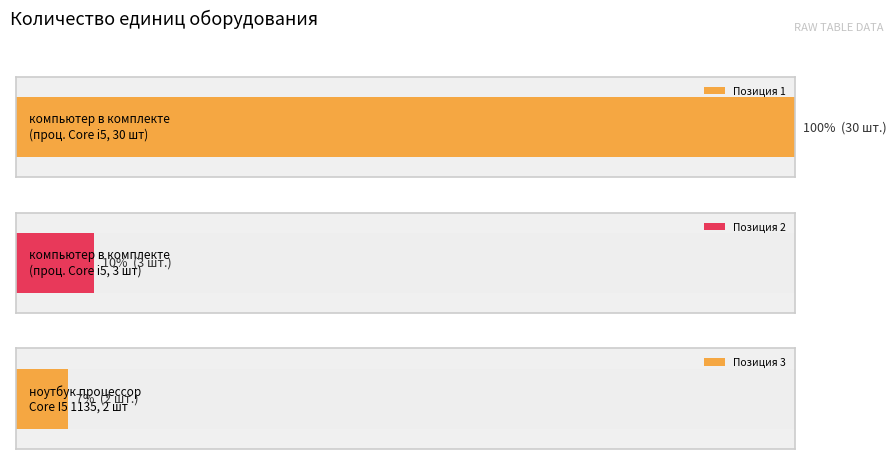

The value at 1 is 43. True or false?

False